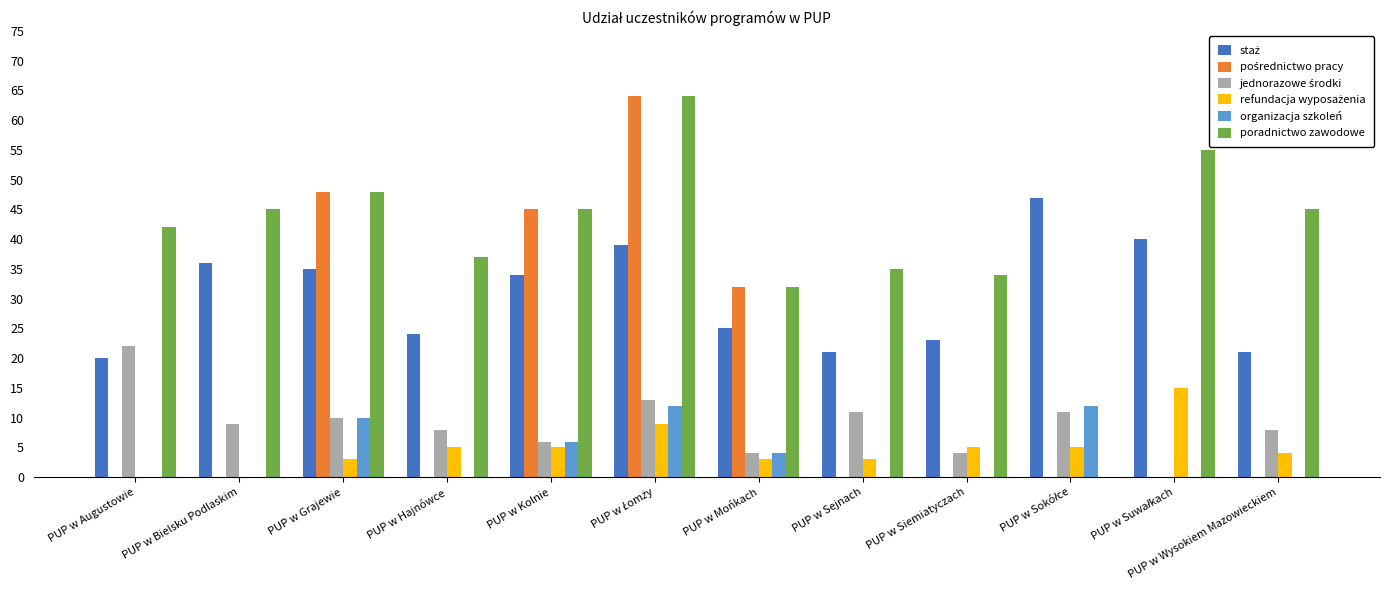

What is the sum of all poradnictwo zawodowe values?

482